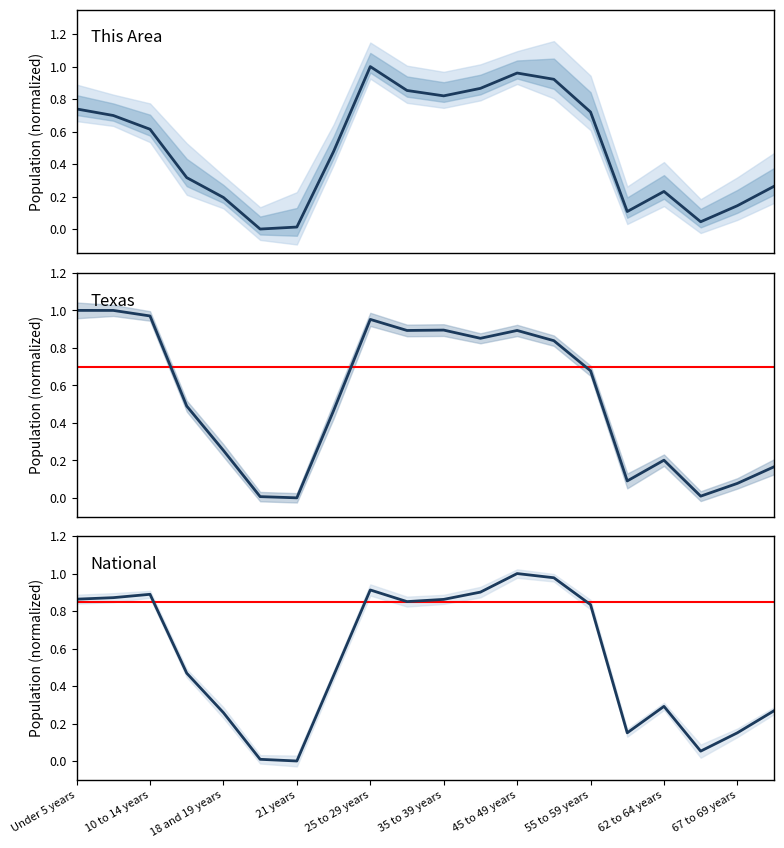

How many lines are shown in the chart?

3